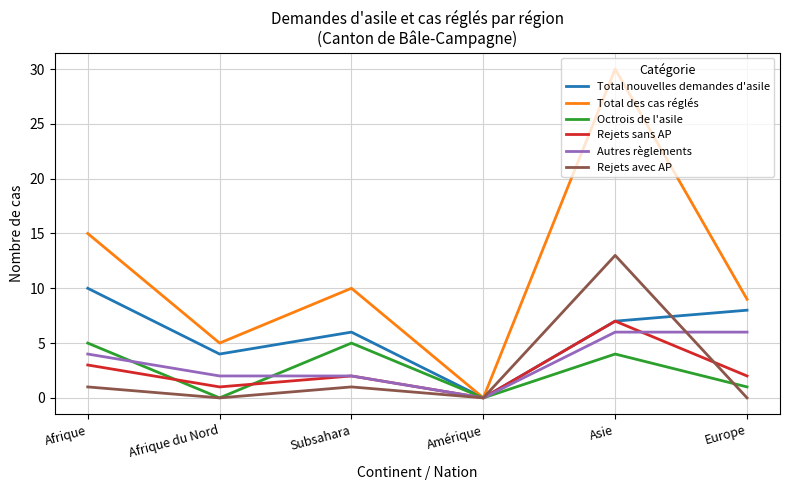

What is the difference between the second highest and second lowest values in the Total des cas réglés series?

10